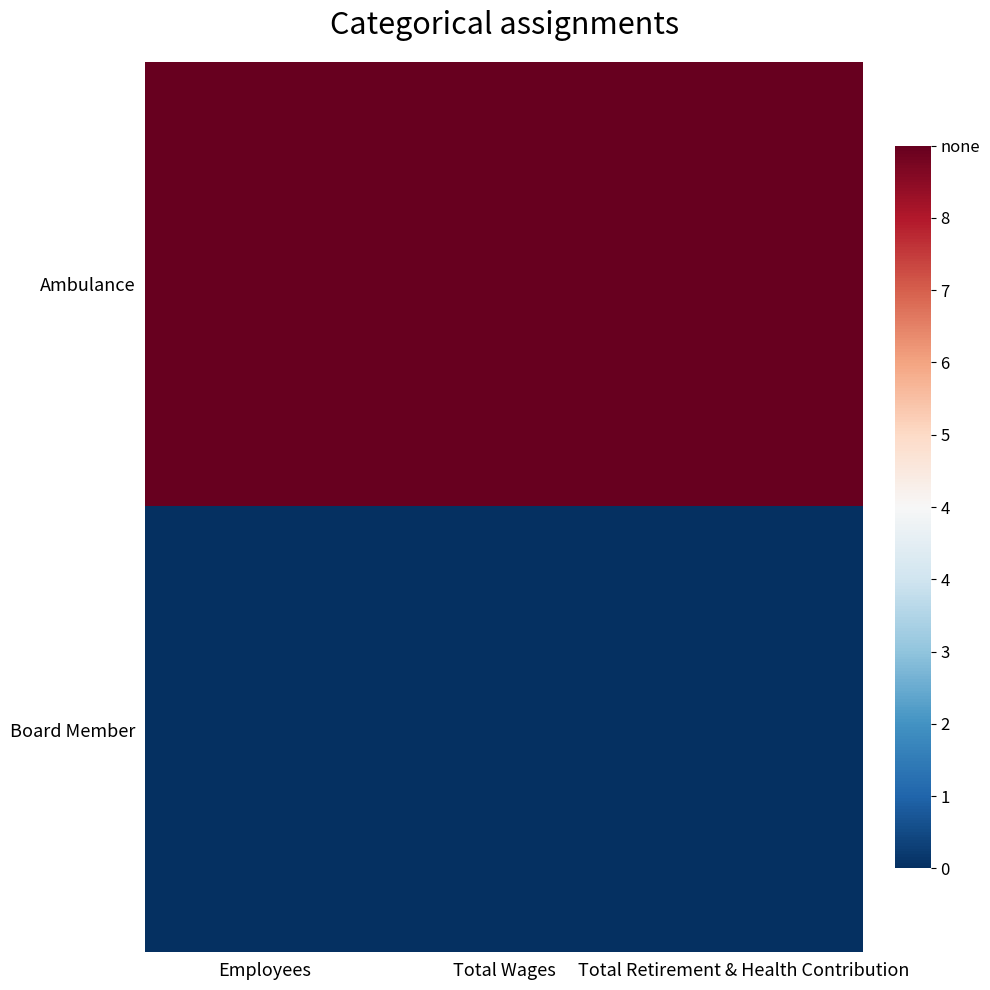

Rank the series by their average value, from lowest to highest.

Board Member, Ambulance